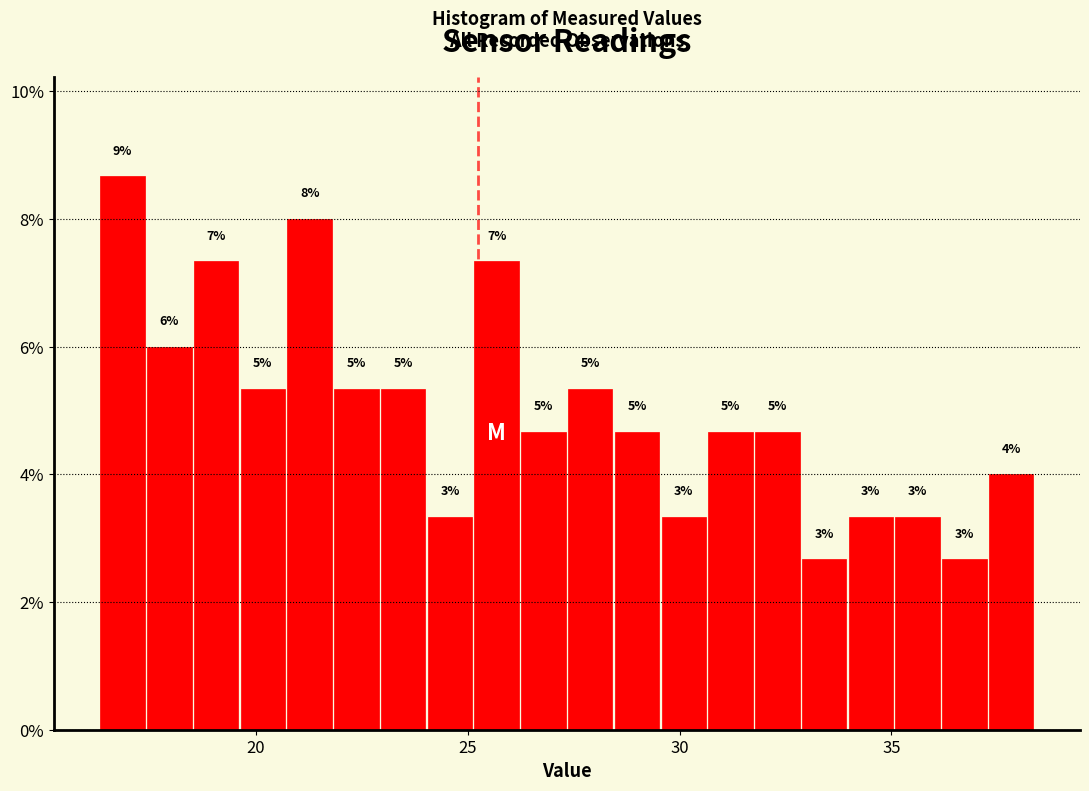

Read against the x-axis, roughly where is the centre of the tallest bar?

17.0